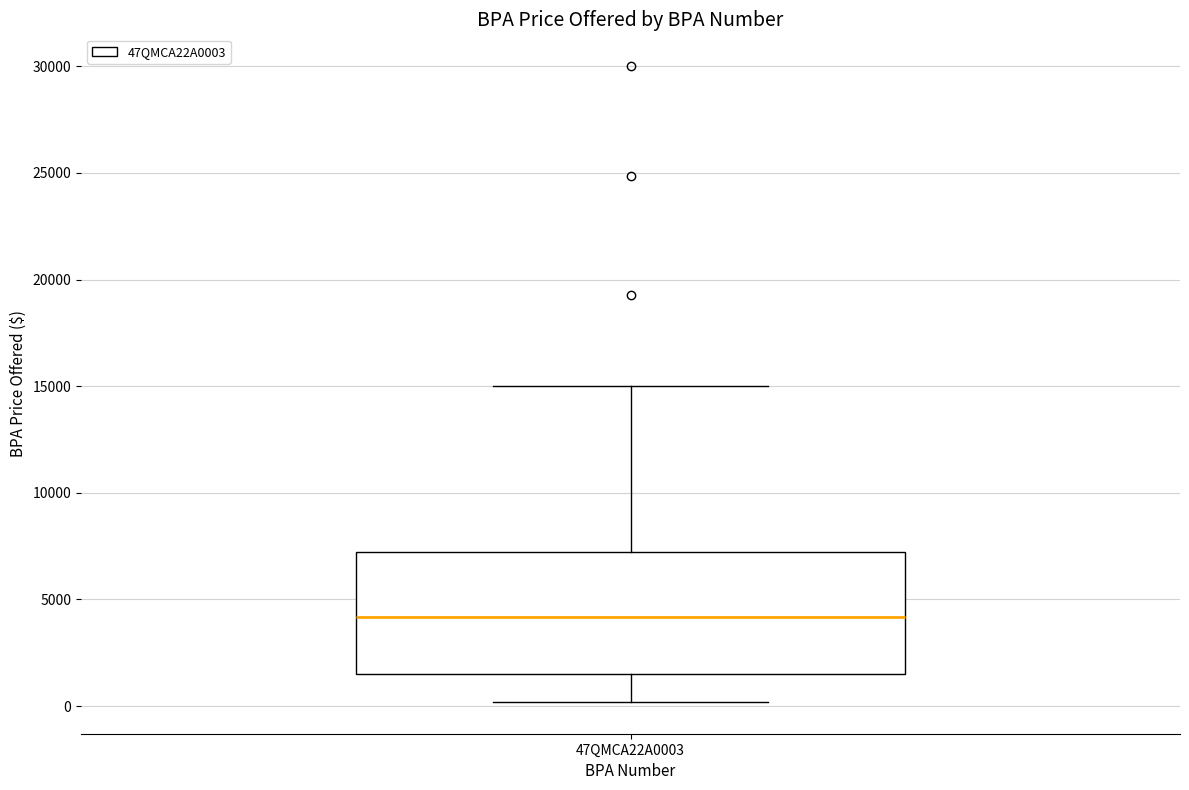

Where does the upper whisker of the box for 47QMCA22A0003 end on the y-axis? The values are not printed on the chart, so give them approximately, as read against the axis.

15000